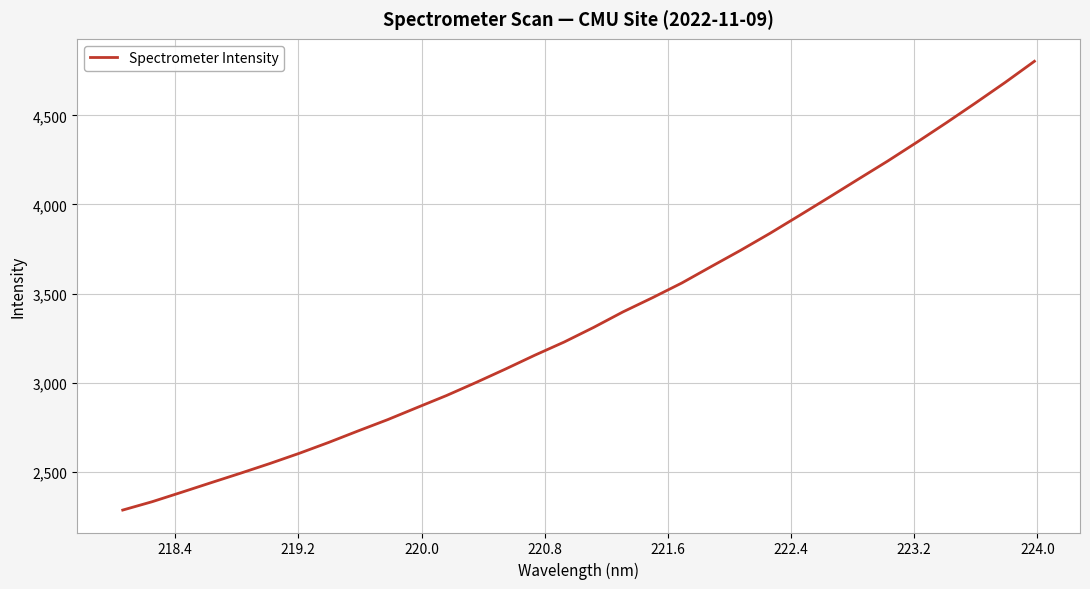

What is the greatest value displayed?

4803.0